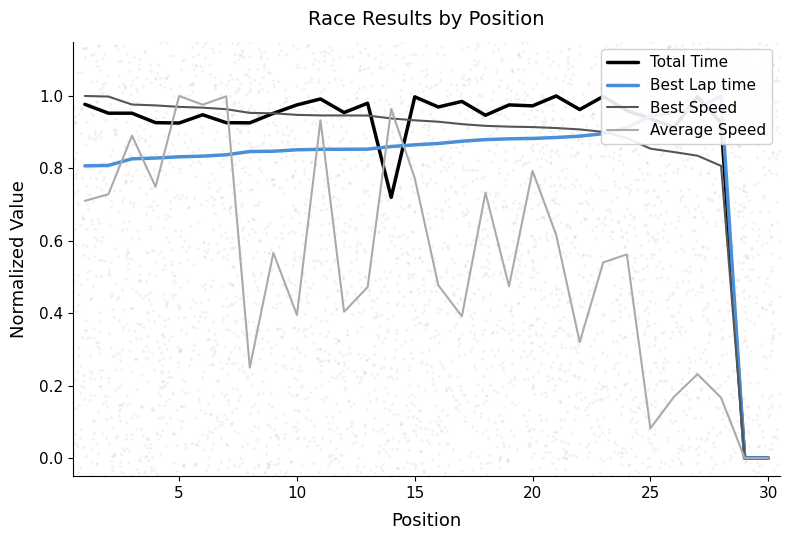

What is the total value across all series at 20?

3.7